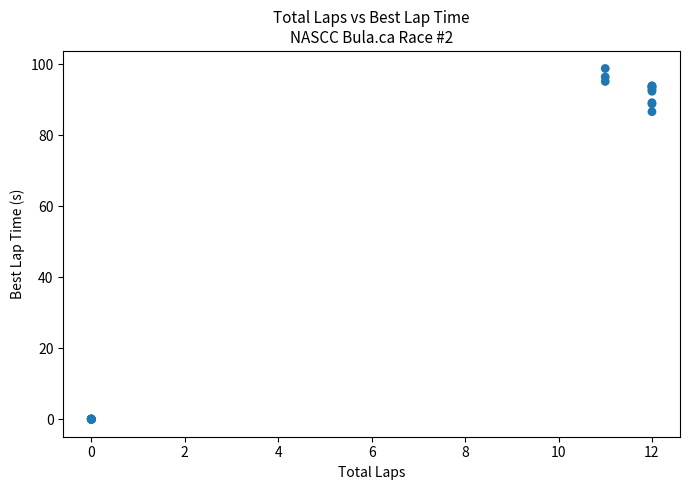

What Y value in the scatter plot is closest to 49?

86.7